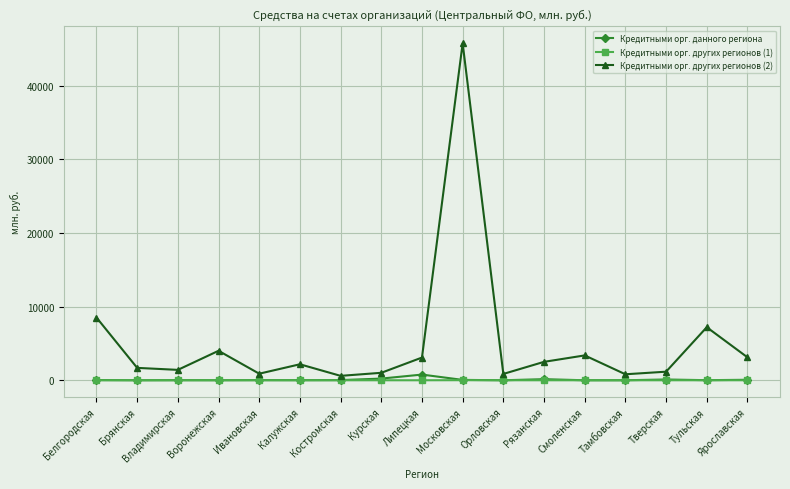

Is the value of Кредитными орг. других регионов (2) at Рязанская greater than the value of Кредитными орг. других регионов (1) at Московская?

Yes